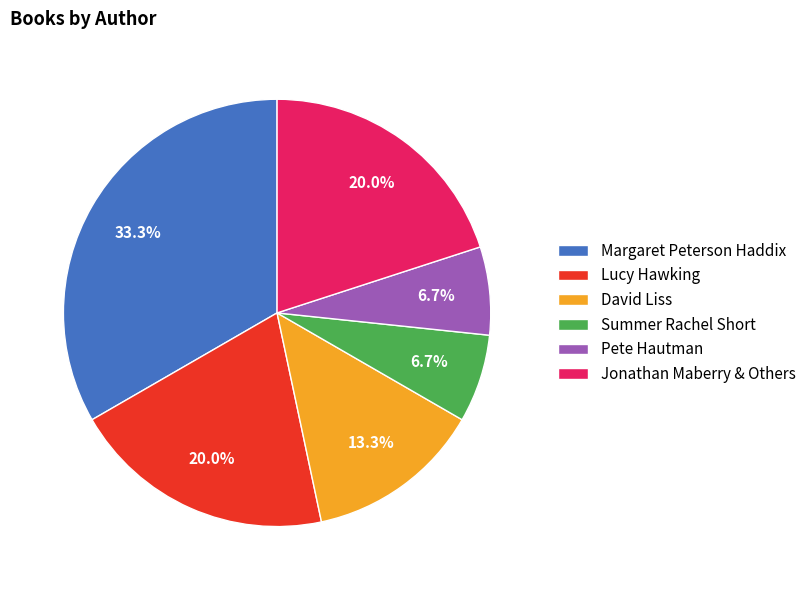

How much of the chart is everything except David Liss?

86.7%